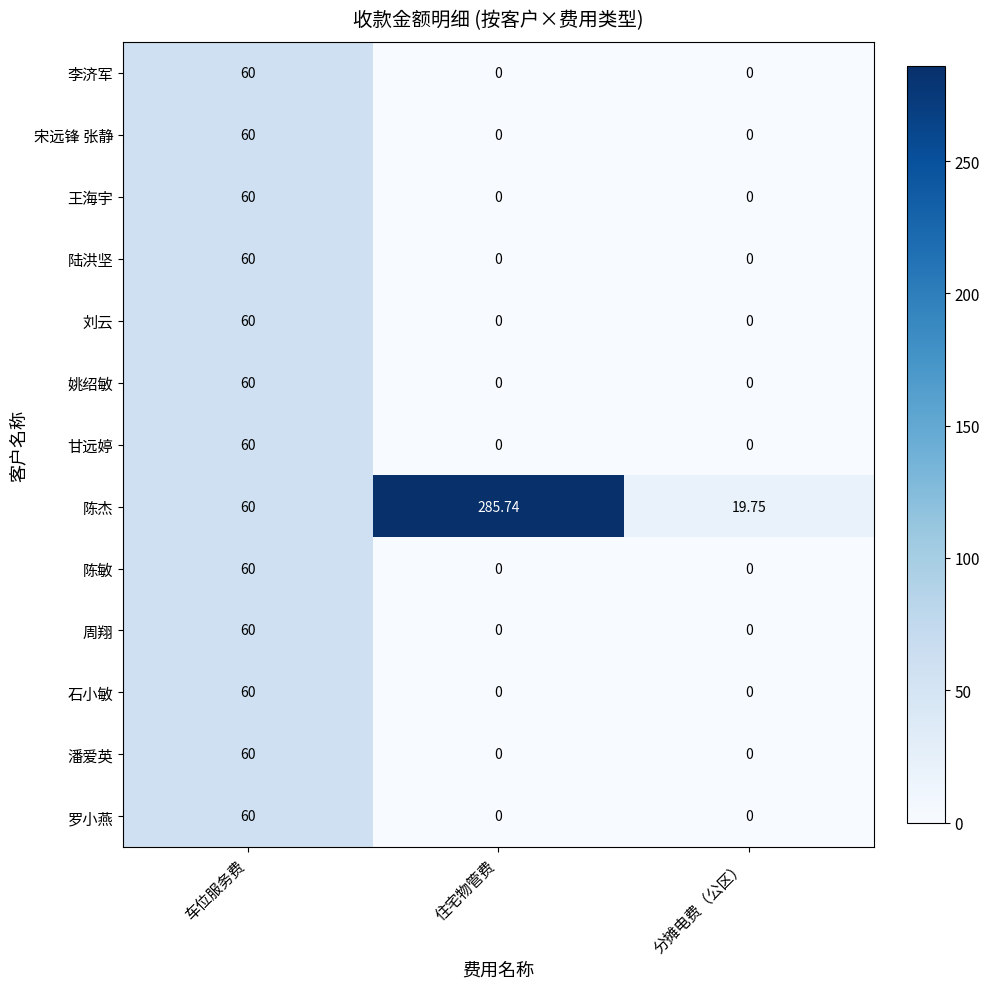

At which category is the sum across all series the highest?

车位服务费